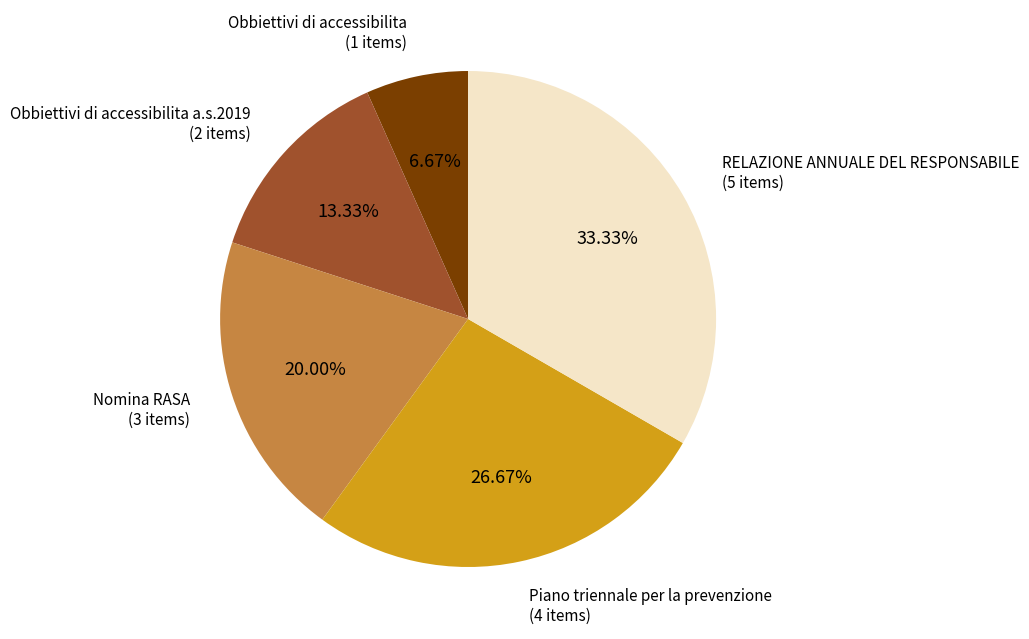

Does any single category account for the majority?

No